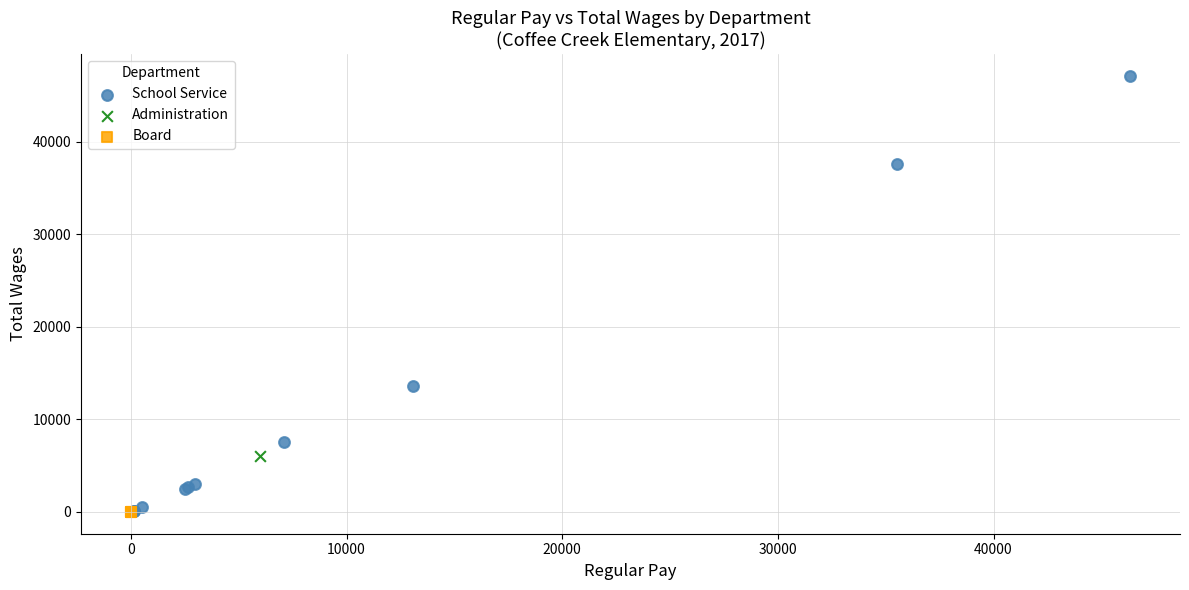

What are all the series names shown in the legend?

School Service, Administration, Board